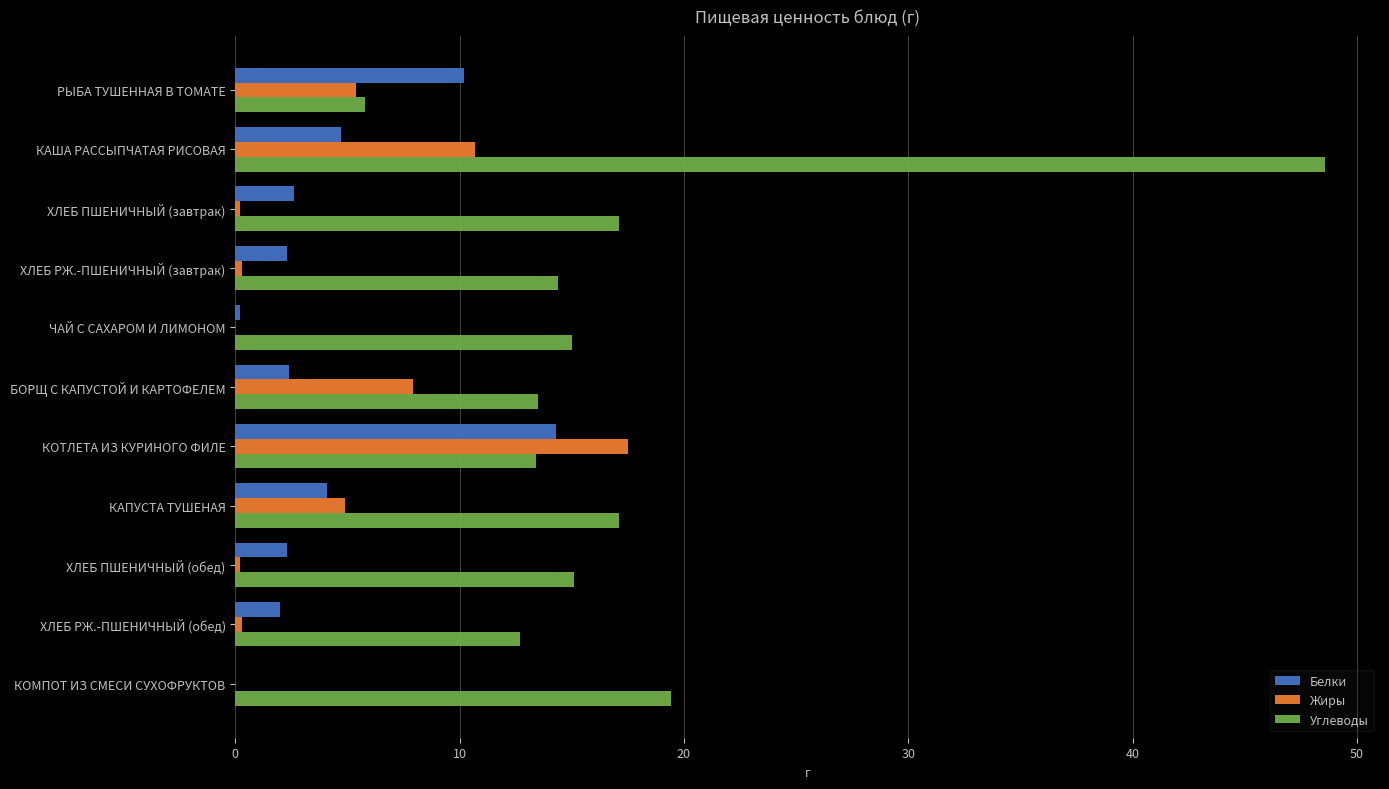

The Белки series shows 0.0 at КОМПОТ ИЗ СМЕСИ СУХОФРУКТОВ. True or false?

True